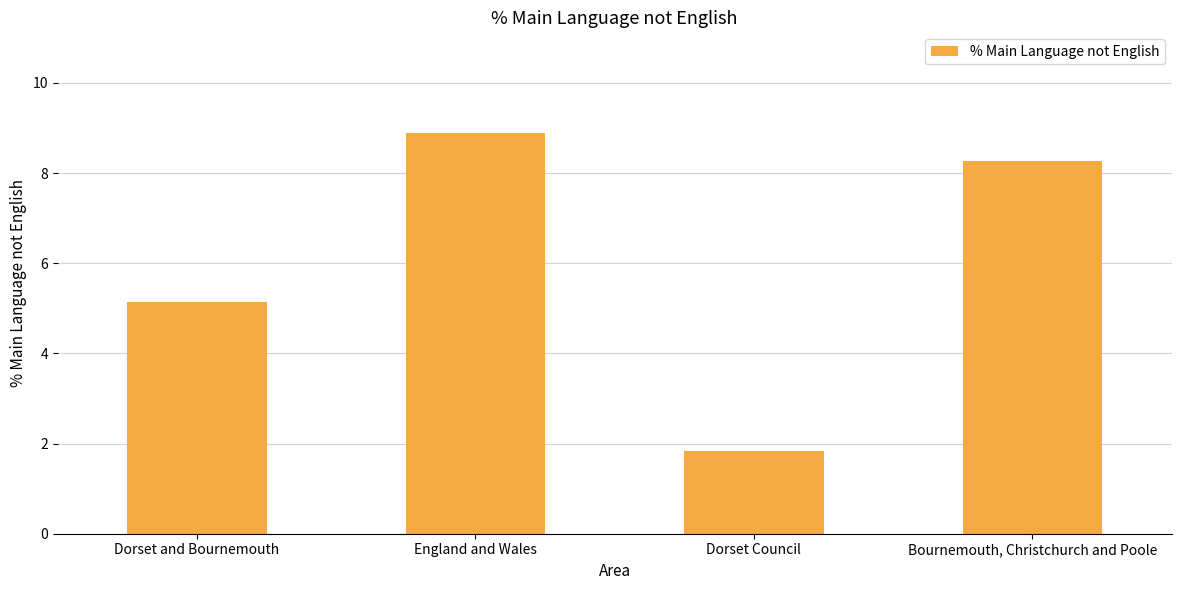

What is the label of the 1st bar from the left?

Dorset and Bournemouth